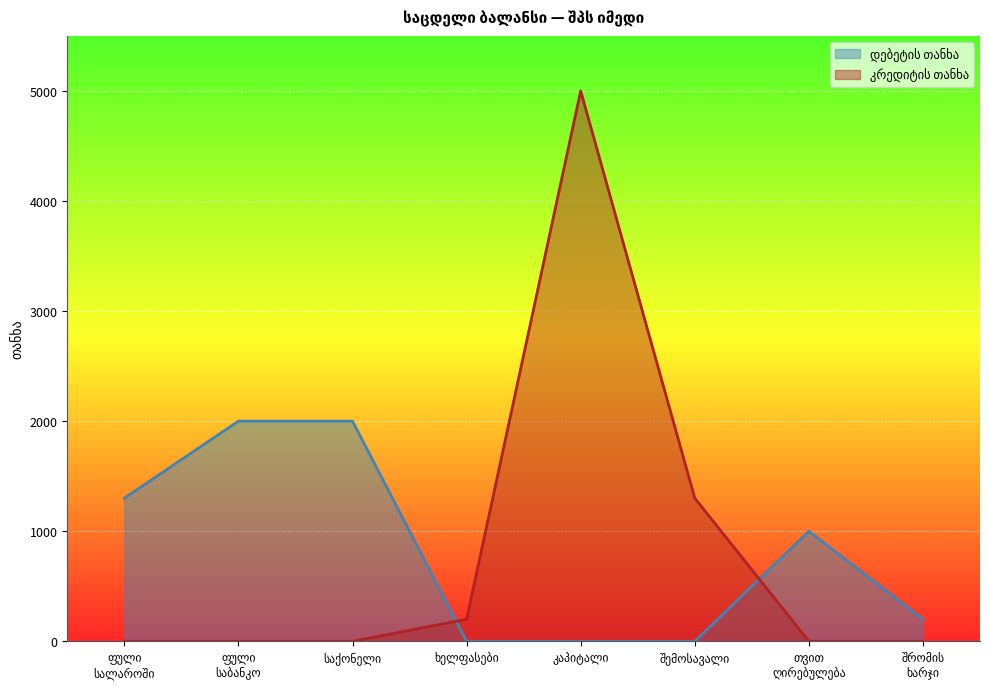

How many lines are shown in the chart?

2